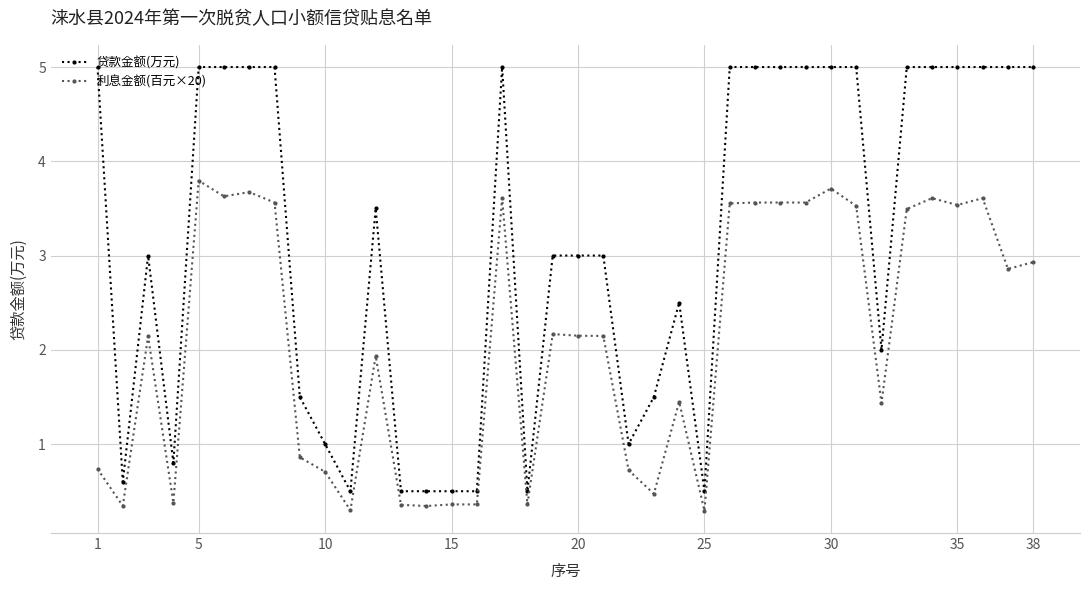

How many series are shown in this chart?

2